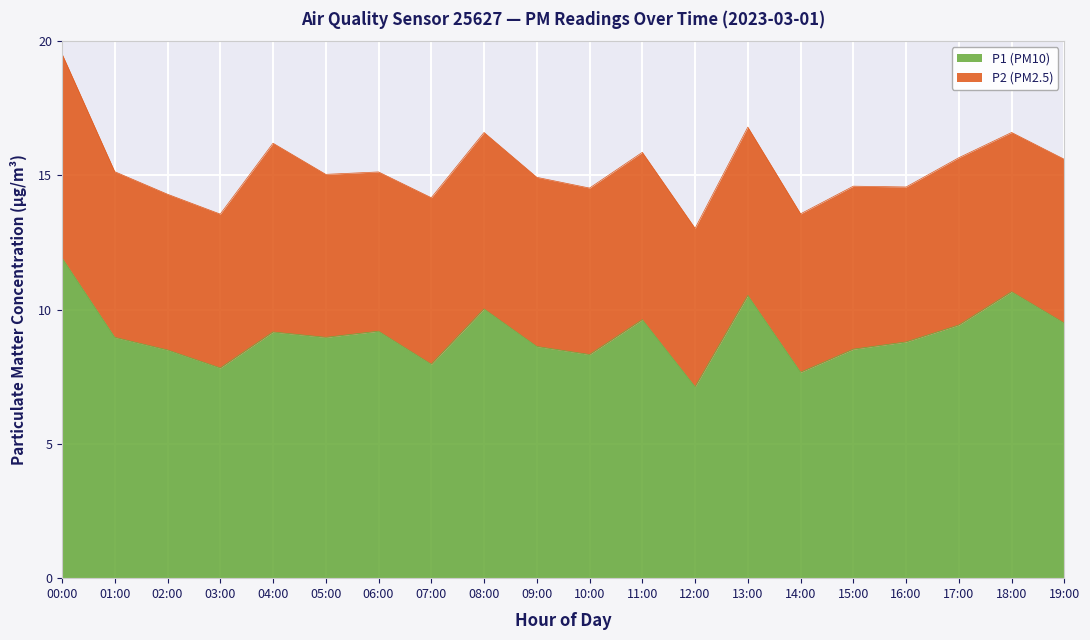

At which label is the value closest to 9?

01:00